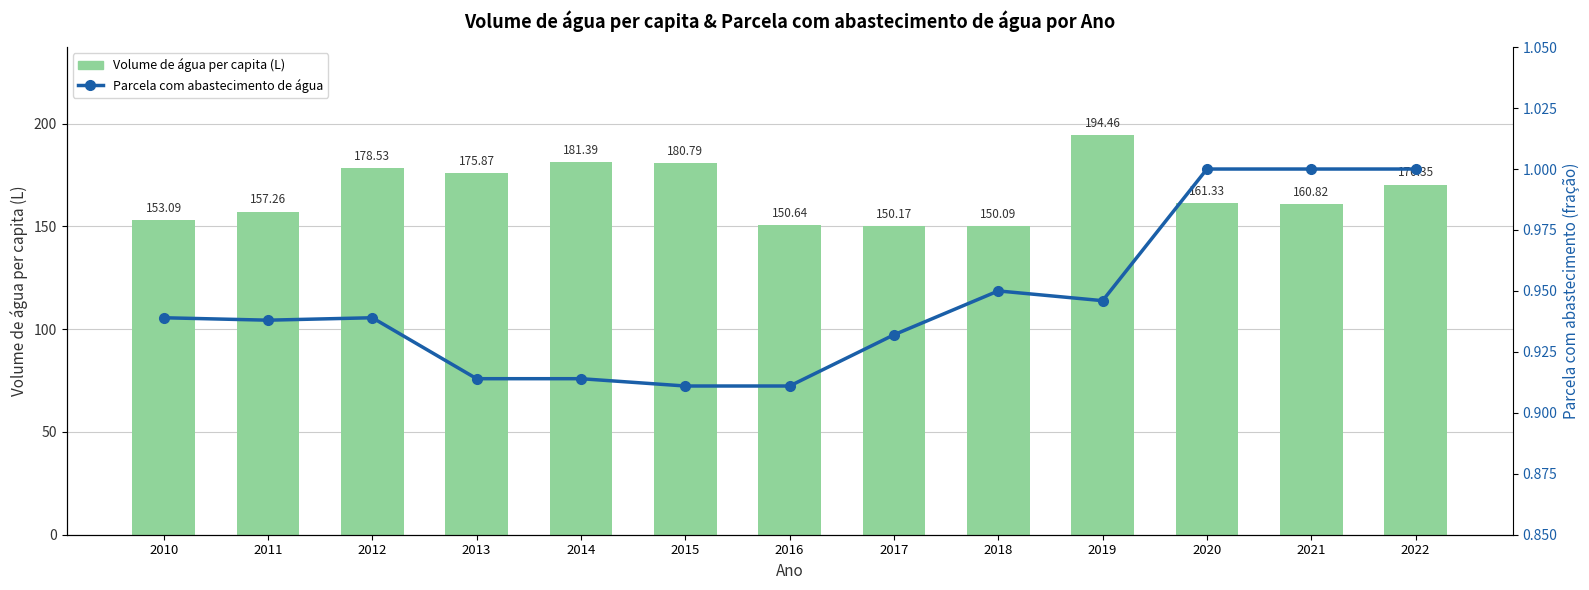

At 2015, list the series in order from smallest to largest.

Parcela com abastecimento de água, Volume de água per capita (L)